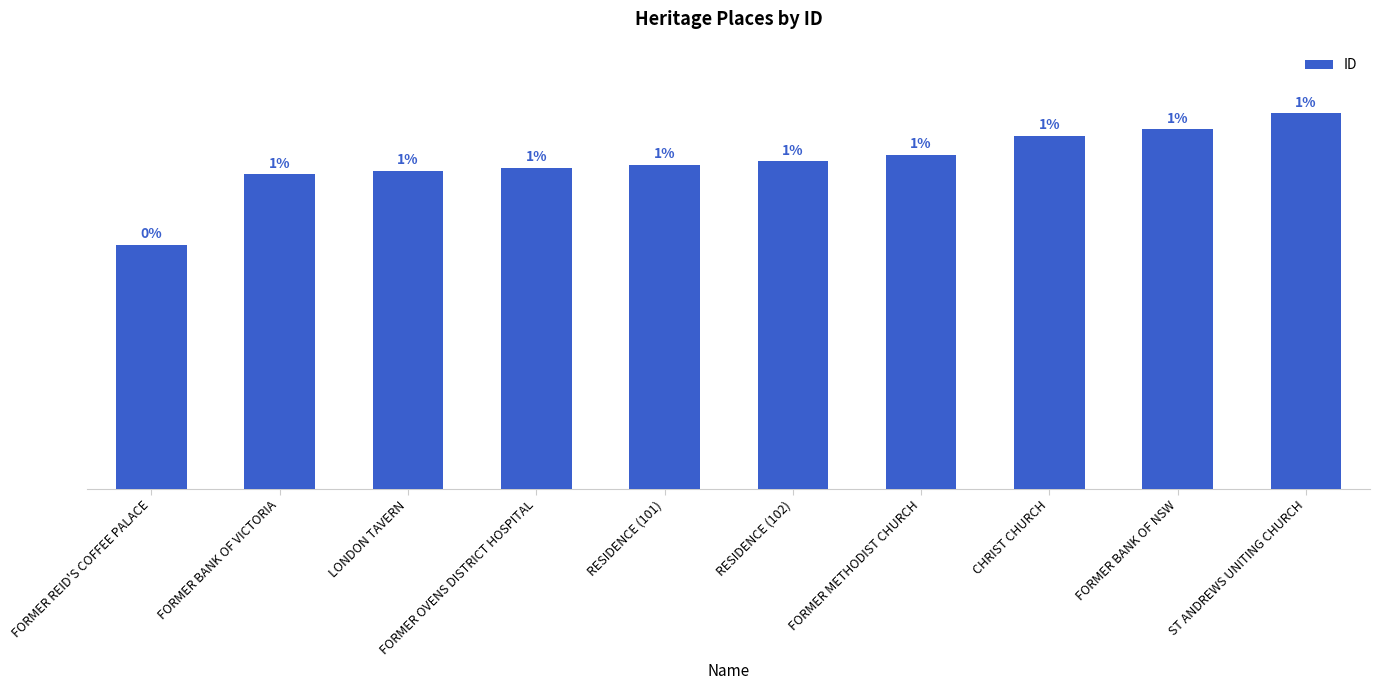

True or false: the data shows 164 at FORMER BANK OF NSW.

False